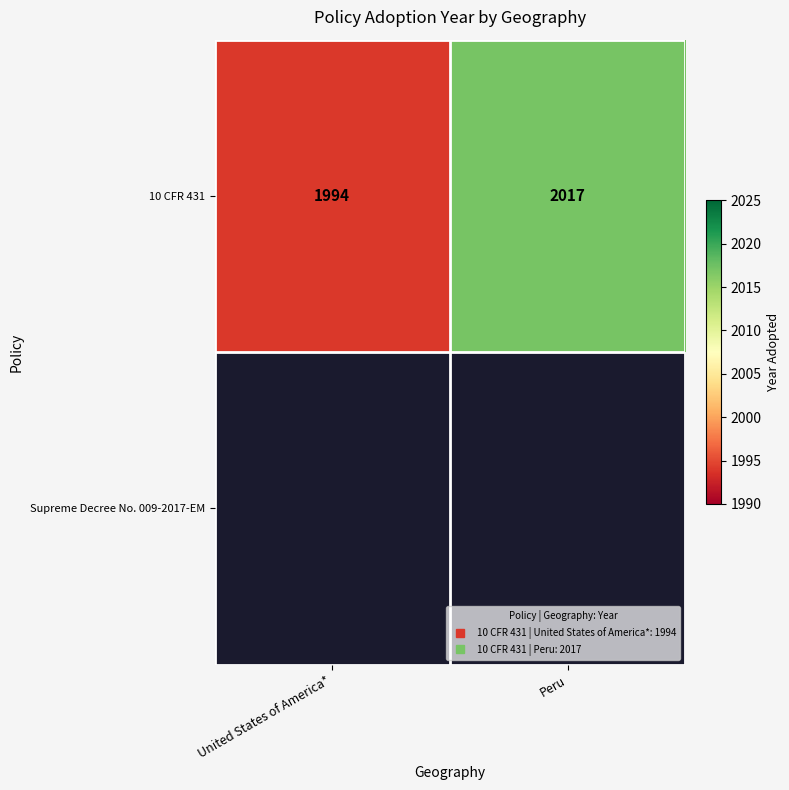

At which label is 10 CFR 431 closest to 2005?

United States of America*